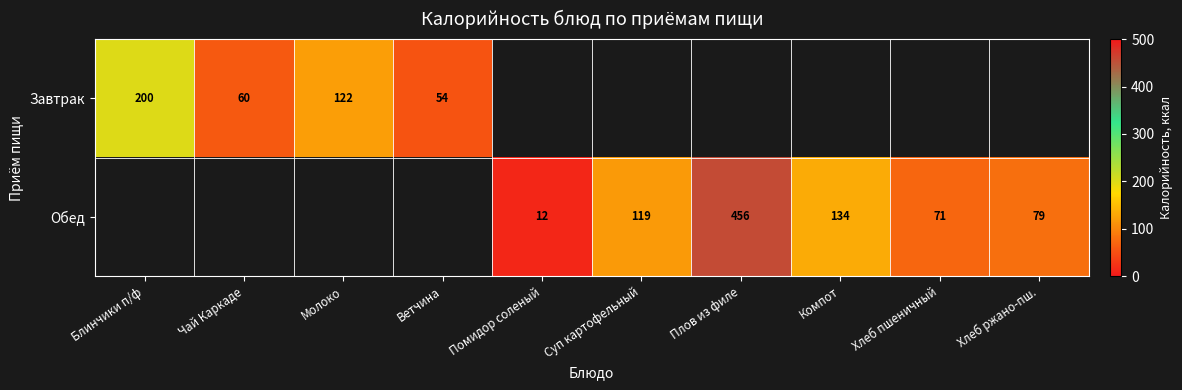

True or false: Завтрак has a value of 122 at Молоко.

True